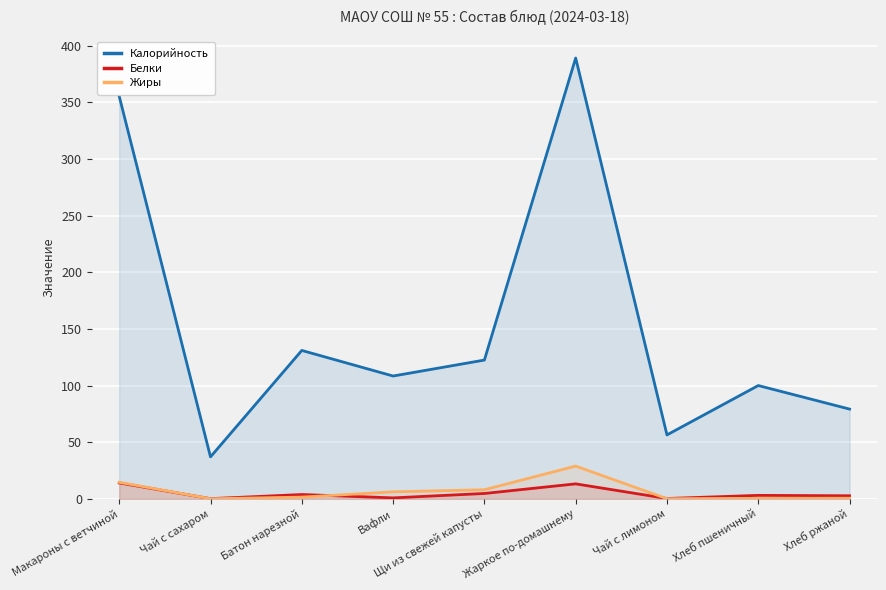

List the series in order of their peak value, highest first.

Калорийность, Жиры, Белки